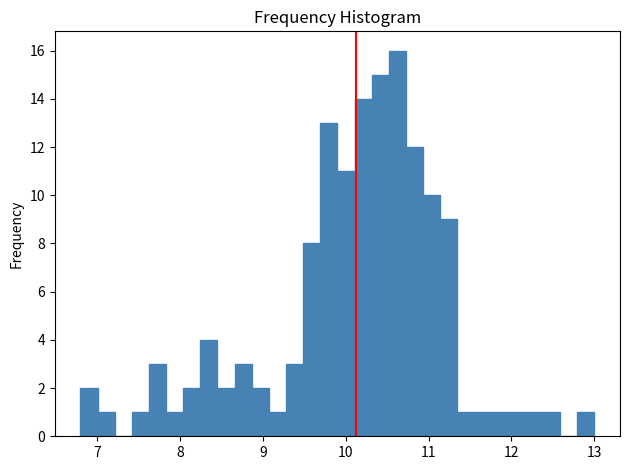

Read against the x-axis, roughly where is the centre of the tallest bar?

10.6